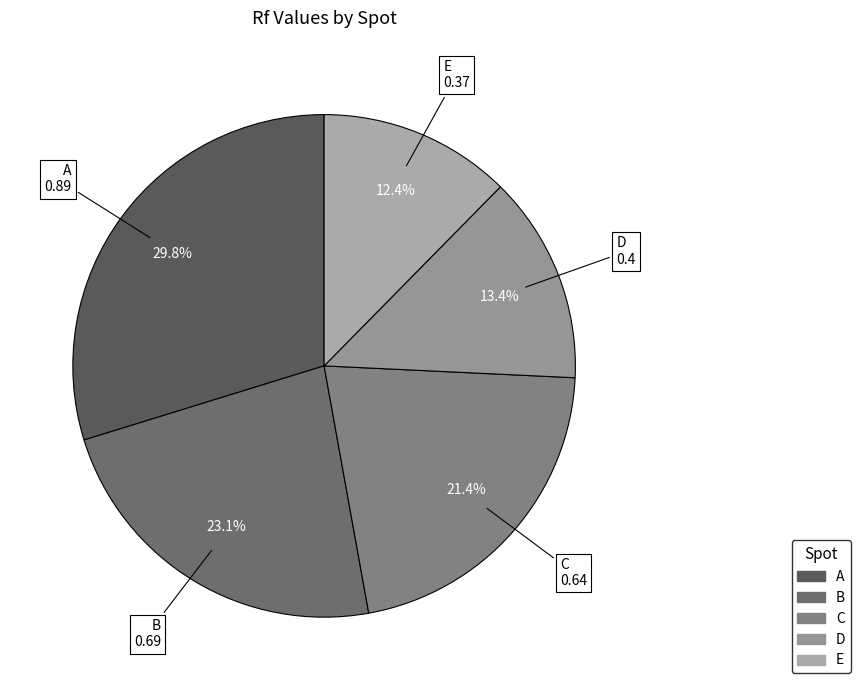

Rank the categories by value from highest to lowest.

A, B, C, D, E